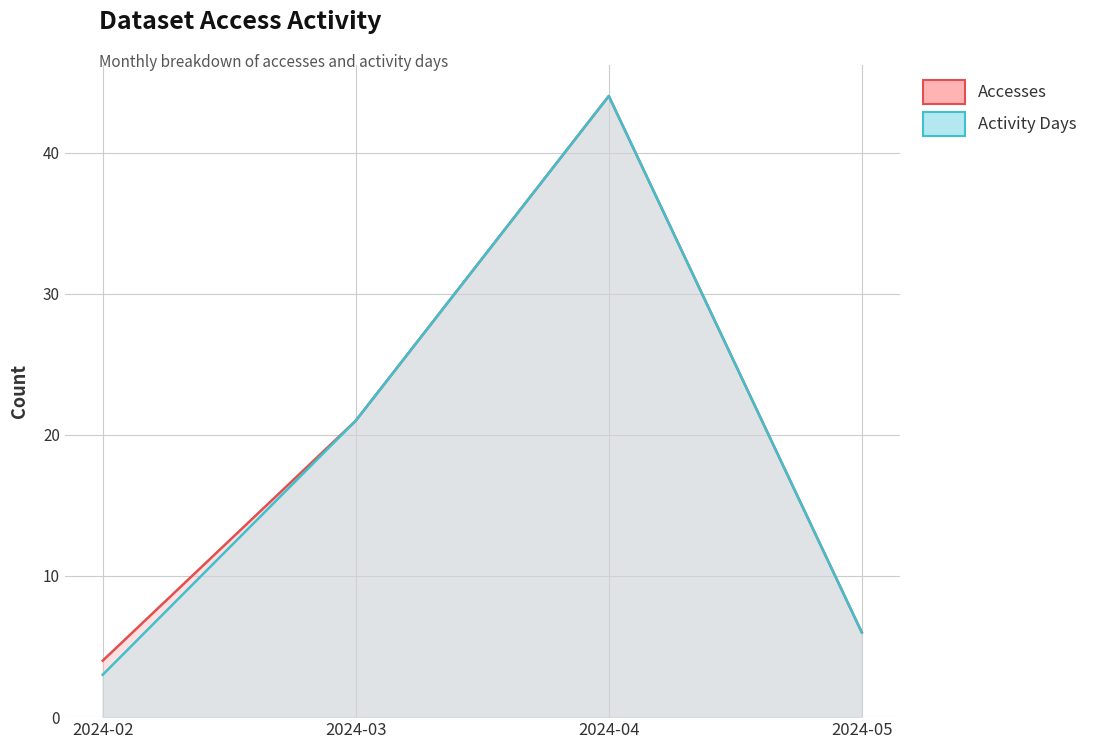

What is the difference between the Activity Days values at 2024-02 and 2024-04?

41